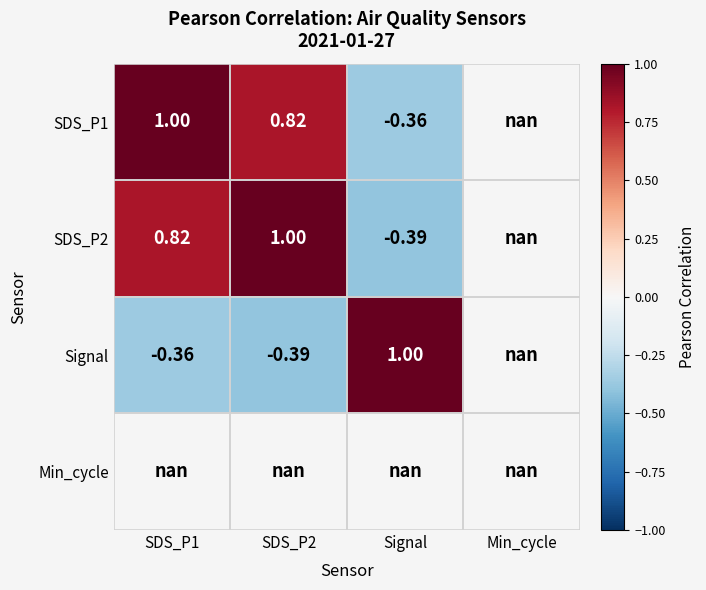

What is the difference between the maximum and minimum values in the Signal series?

1.4